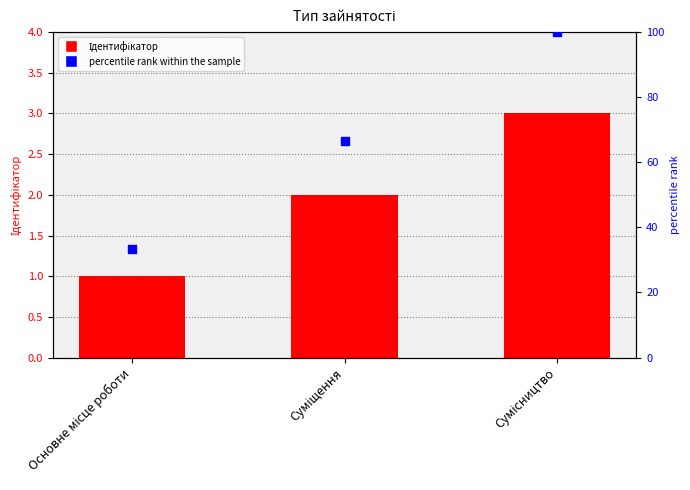

Which series reaches the minimum Y coordinate?

Ідентифікатор